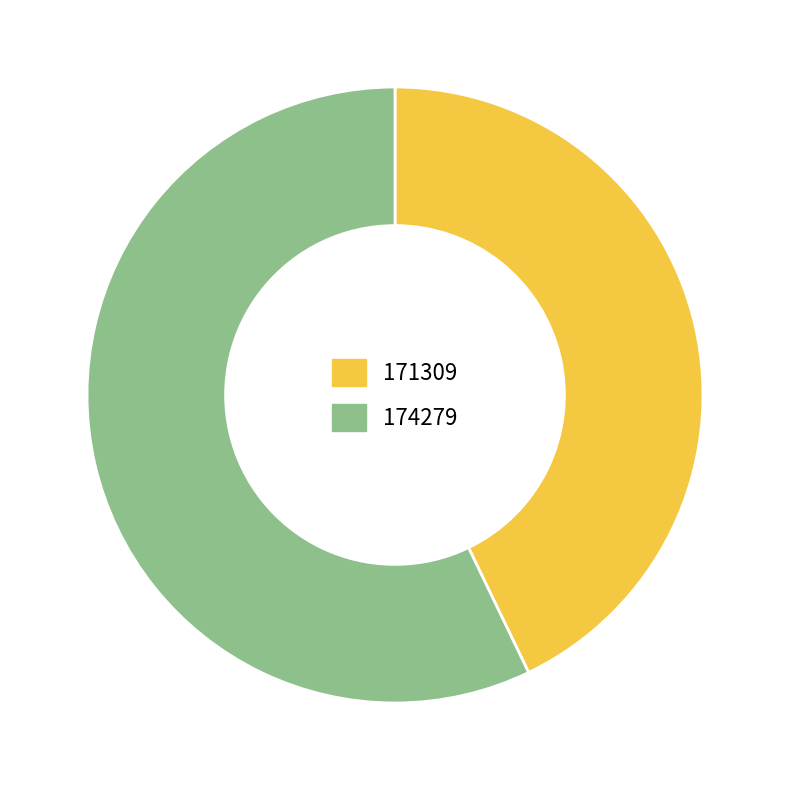

Which category has the smallest portion of the pie?

171309